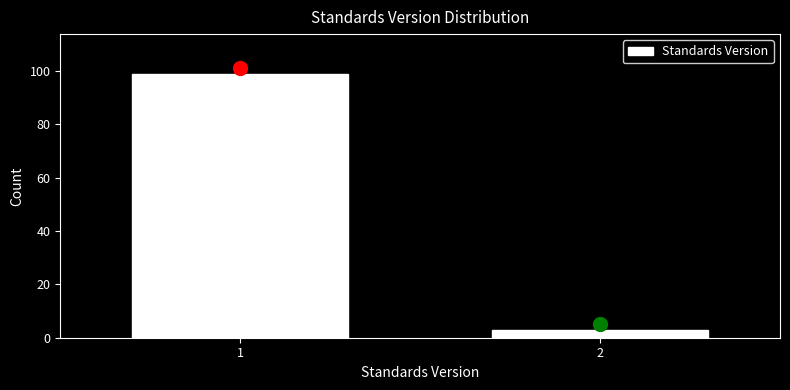

Reading left to right, extract all data points from this chart.

1=99	2=3